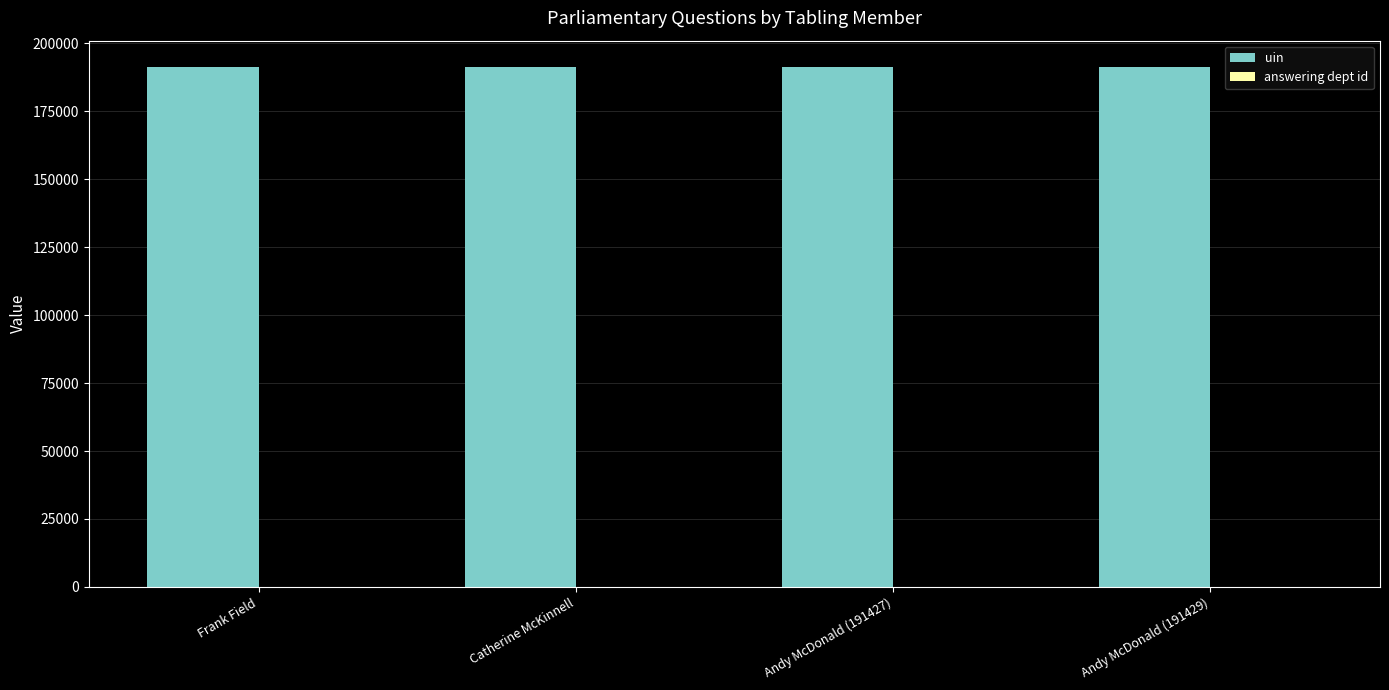

What is the sum of all uin values?

765577